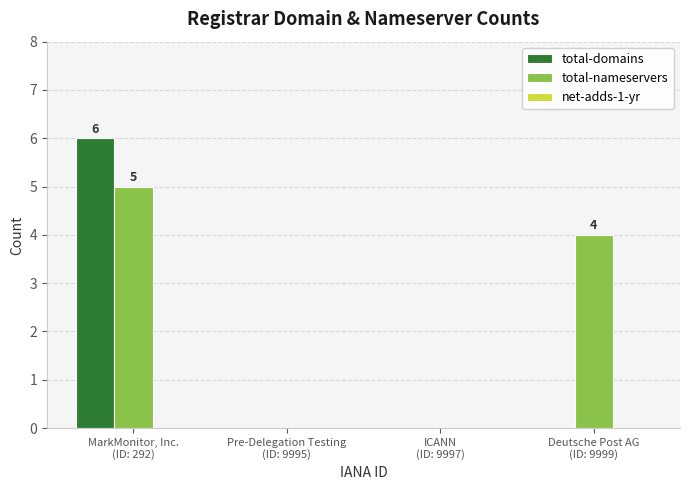

What is the sum of all total-nameservers values?

9